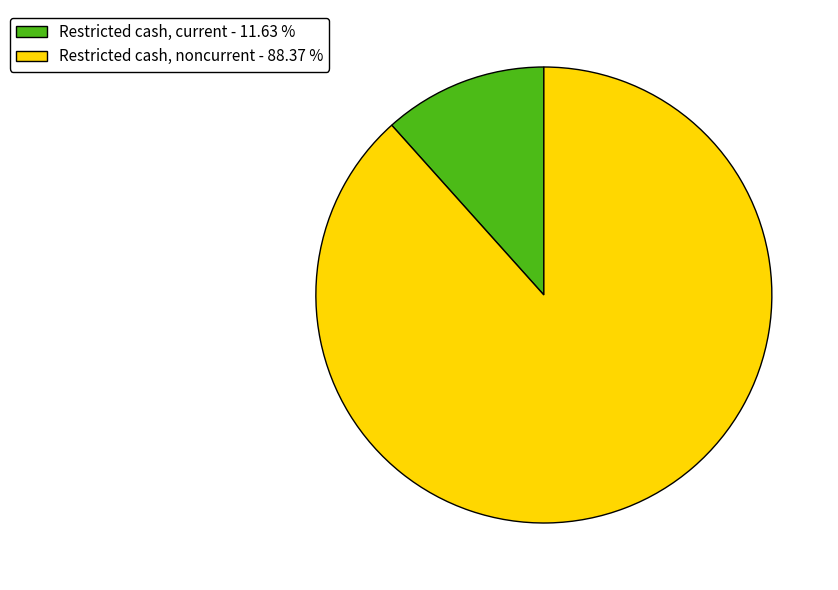

Which has a higher value, Restricted cash, current or Restricted cash, noncurrent?

Restricted cash, noncurrent